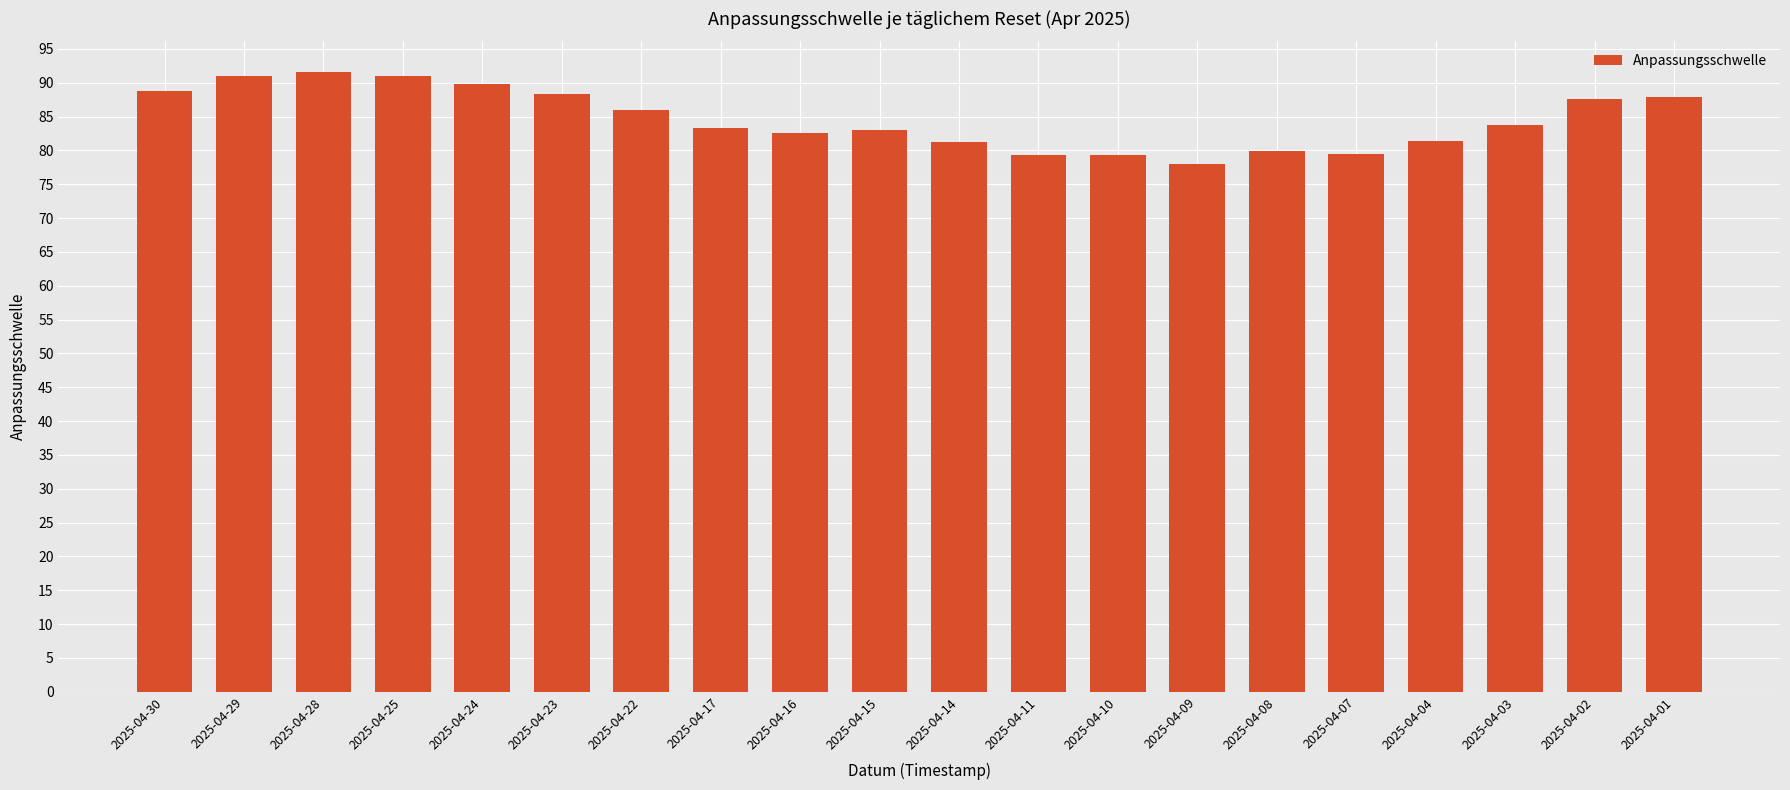

What is the value of the 8th bar from the left?

83.3